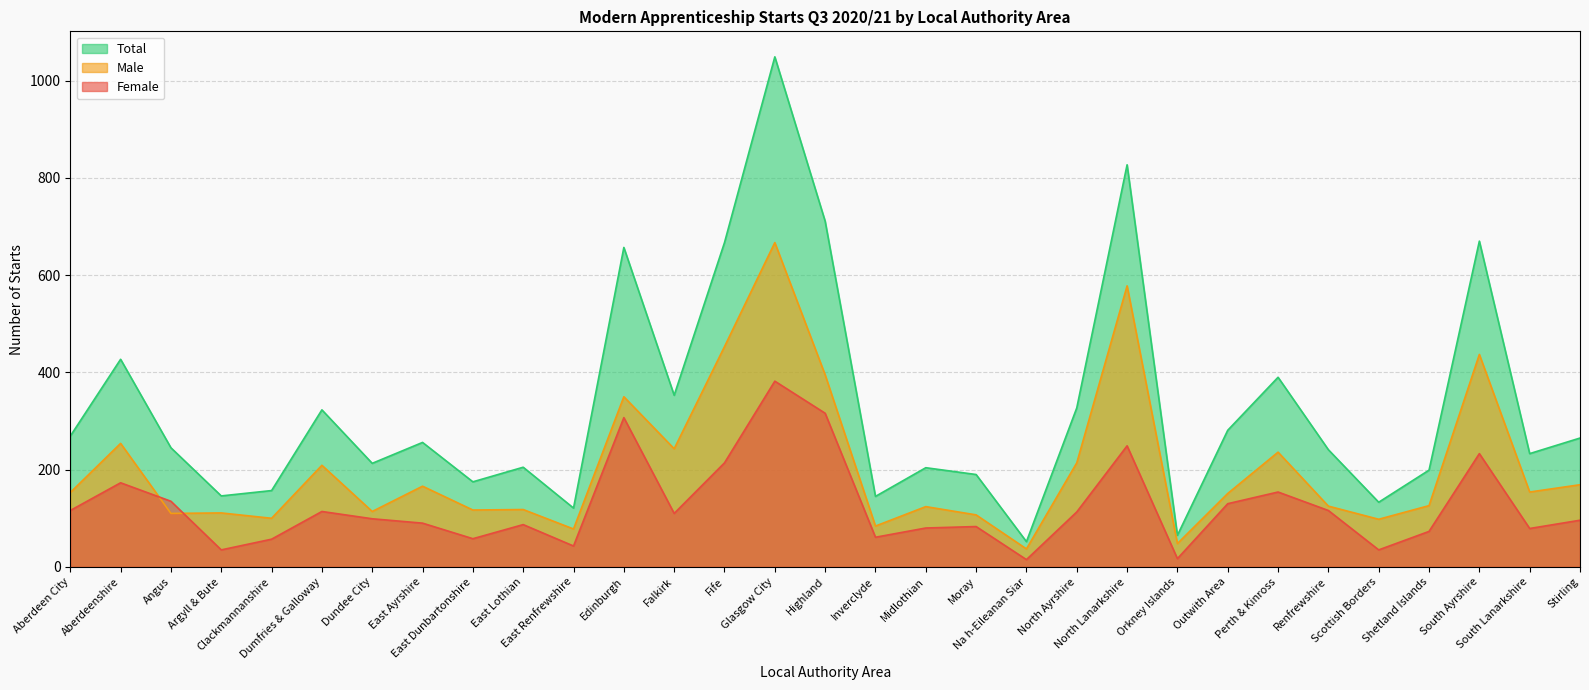

What is the highest value of the Male series?

667